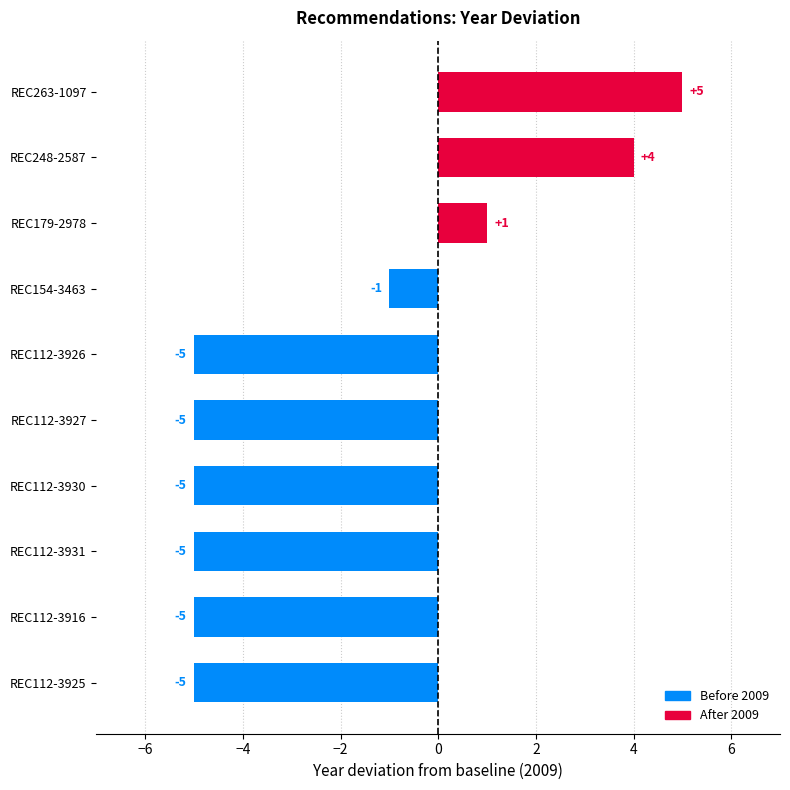

The value at REC112-3916 is 3554. True or false?

False